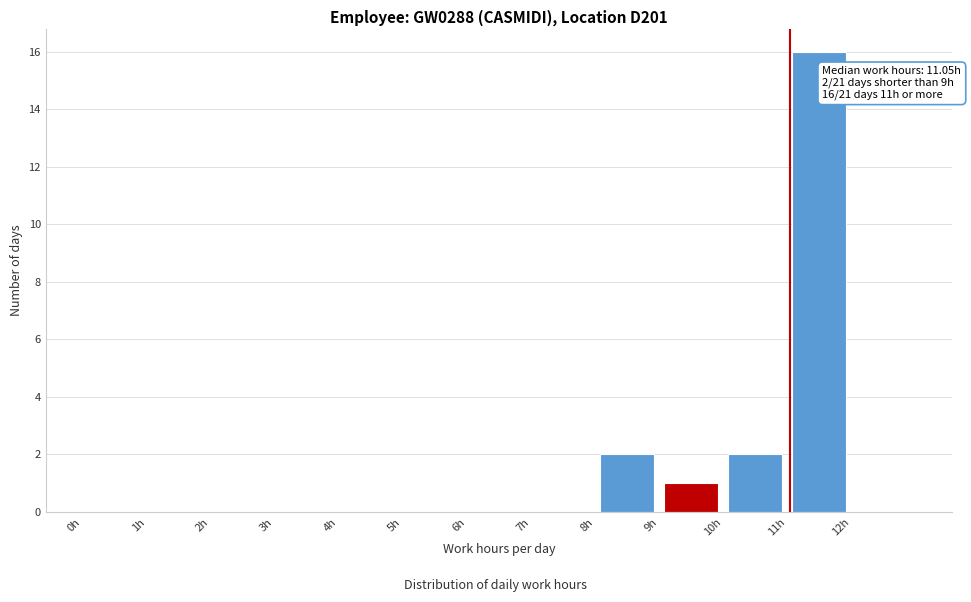

Over which range of the x-axis is the bar tallest?

11 to 12